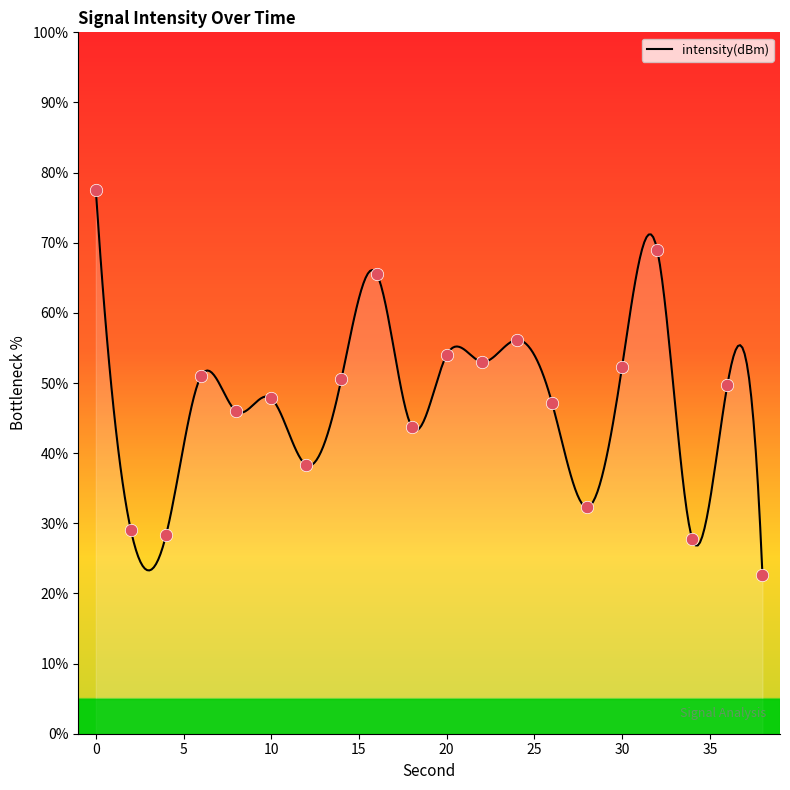

What is the ratio of the value at 32 to the value at 38?

3.0